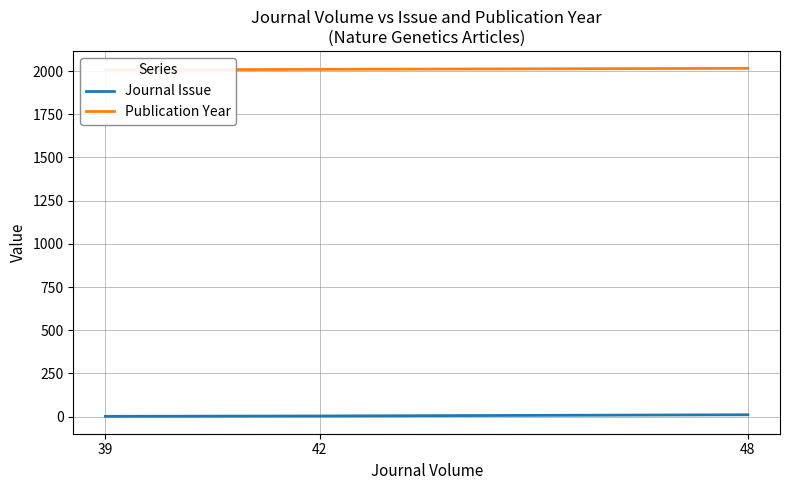

Reading right to left, list all the values displayed in this chart.

Journal Issue: 48=11	42=4	39=2
Publication Year: 48=2016	42=2010	39=2007